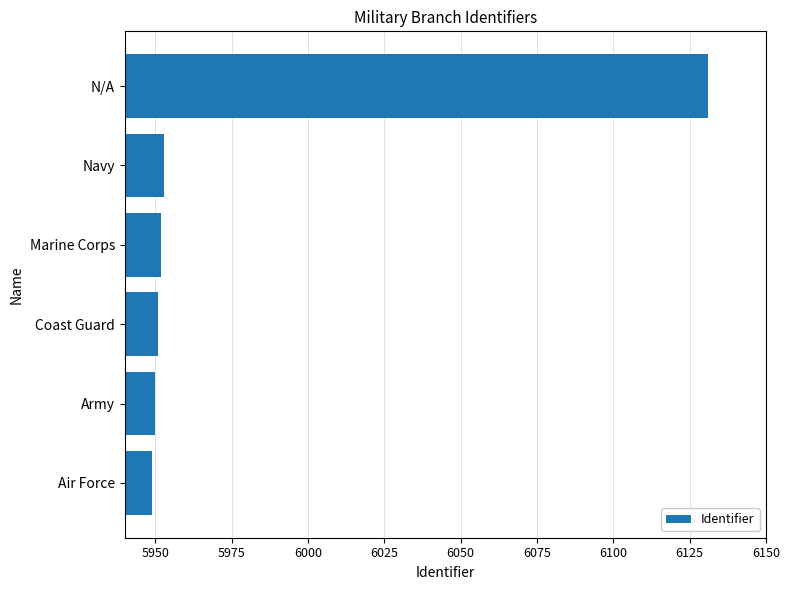

Approximately how many times larger is the value at N/A compared to Navy?

1.0